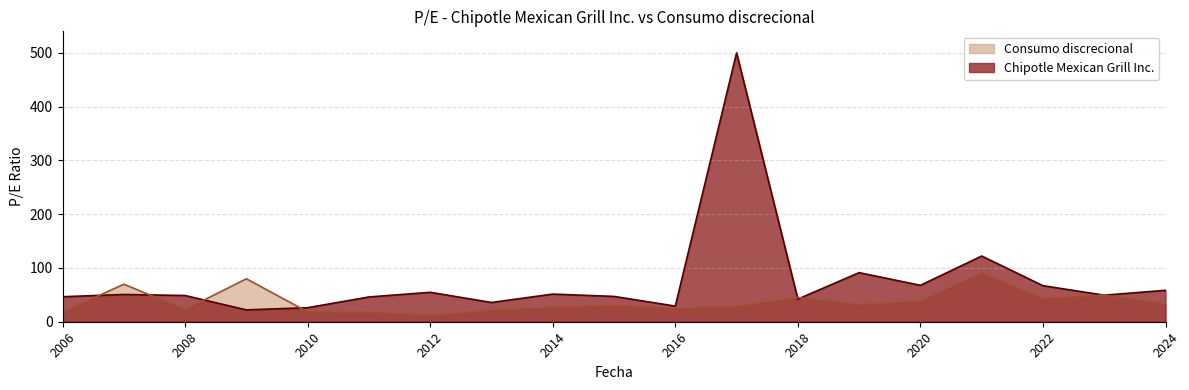

What are all the series names shown in the legend?

Consumo discrecional, Chipotle Mexican Grill Inc.